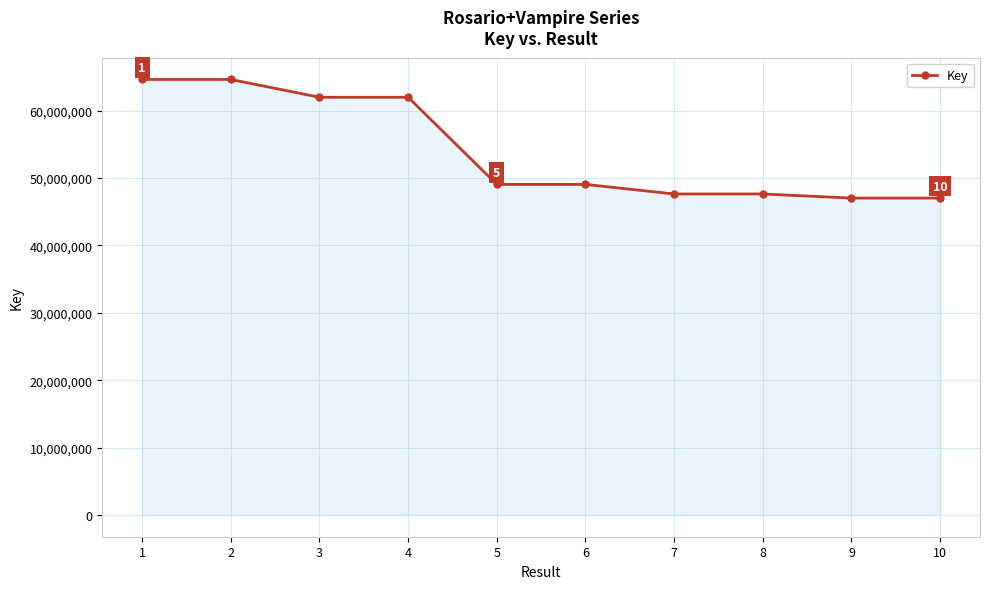

What is the ratio of the value at 8 to the value at 1?

0.7